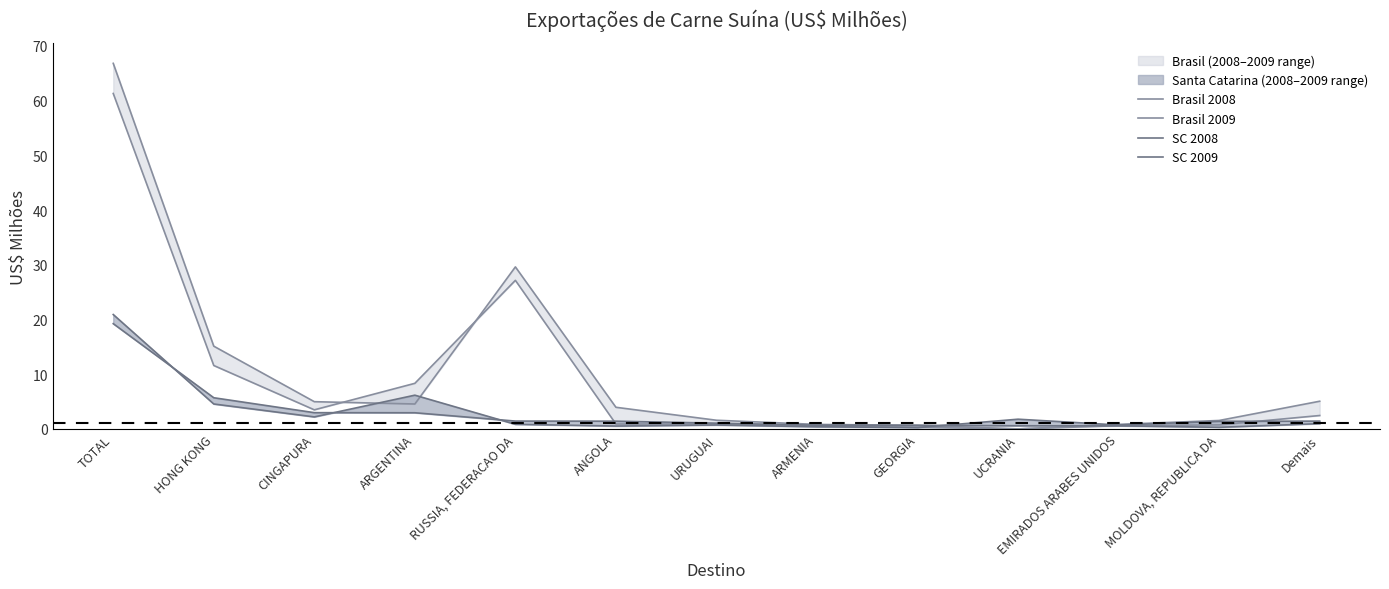

Is it true that Brasil 2009 equals 0.7 at MOLDOVA, REPUBLICA DA?

True